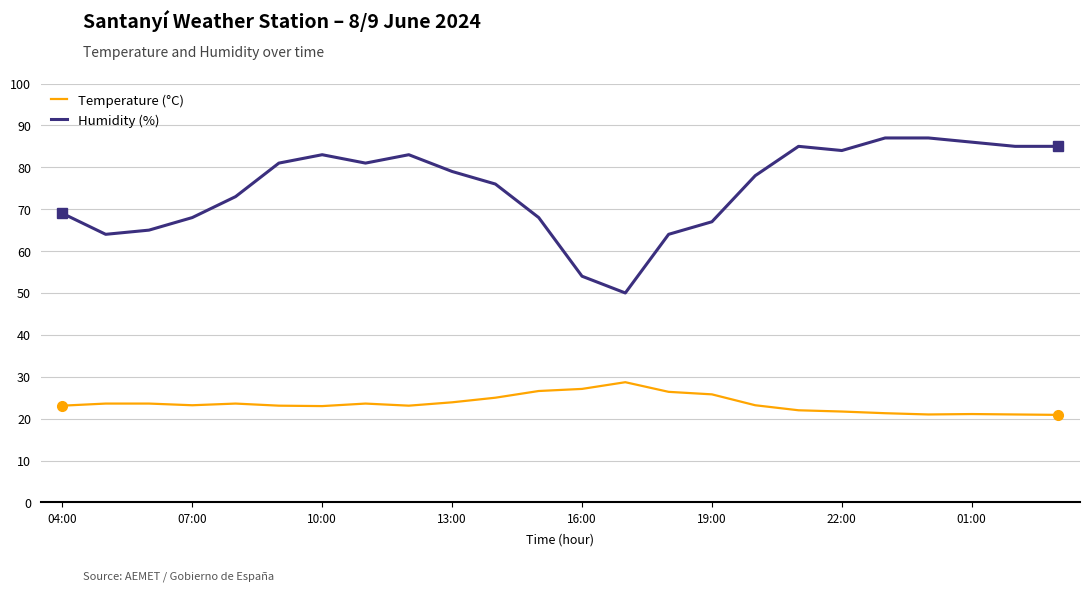

List the series in order of their overall mean, highest first.

Humidity (%), Temperature (°C)